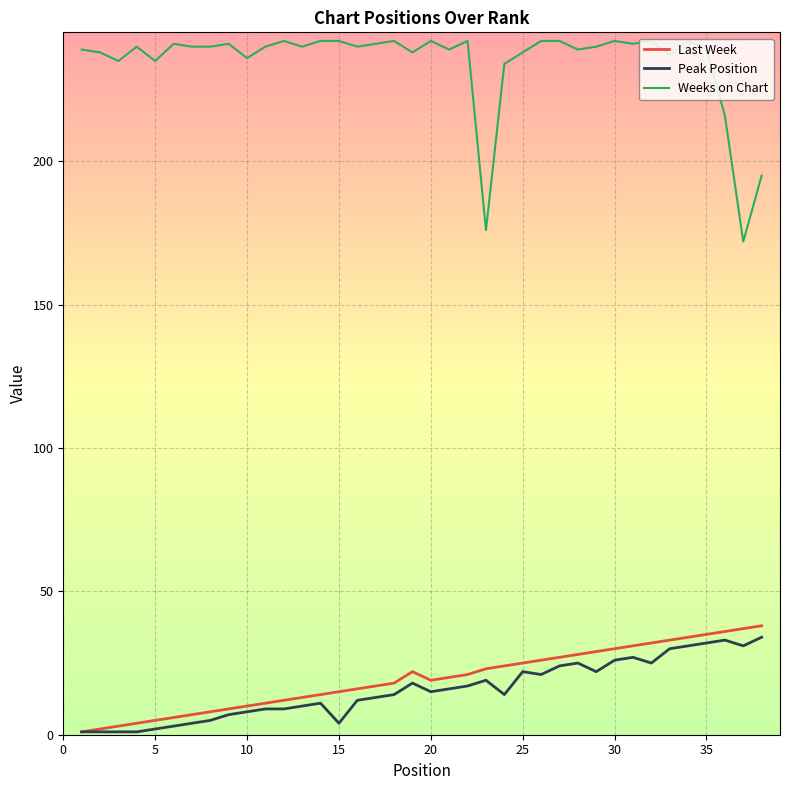

True or false: Peak Position and Weeks on Chart intersect in this chart.

False